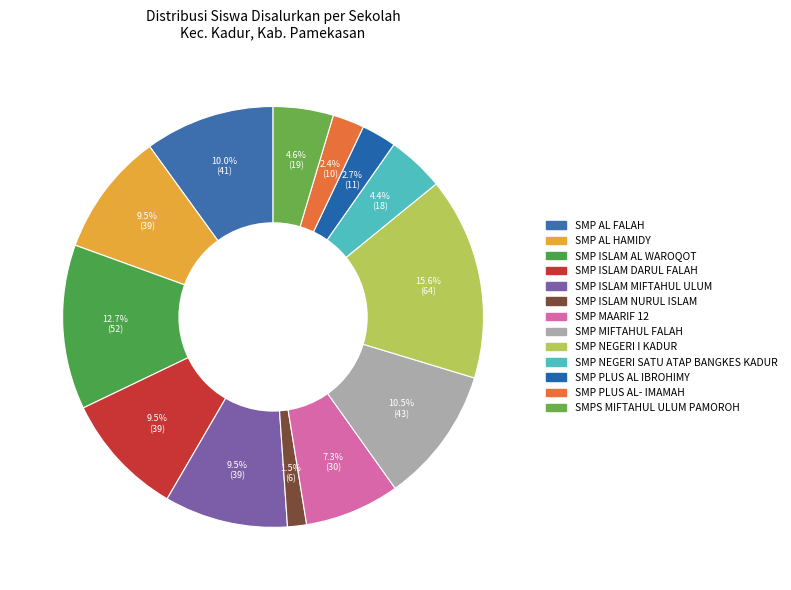

The SMP NEGERI SATU ATAP BANGKES KADUR slice represents 10% of the pie. True or false?

False